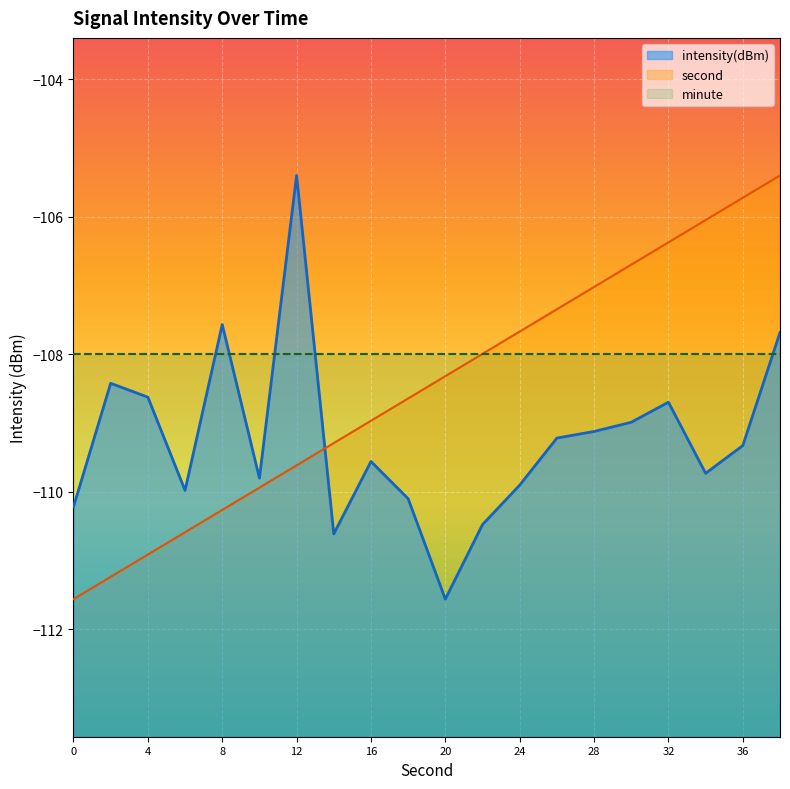

At which category is the sum across all series the highest?

38